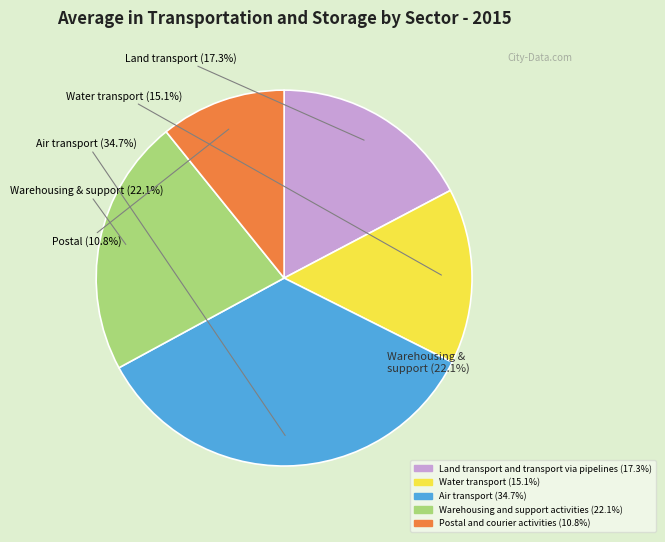

Does Postal and courier activities represent more than half of the total?

No